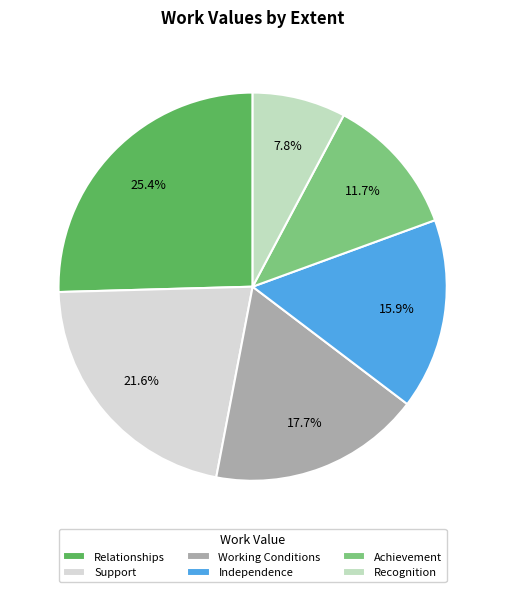

How many slices are in this pie chart?

6